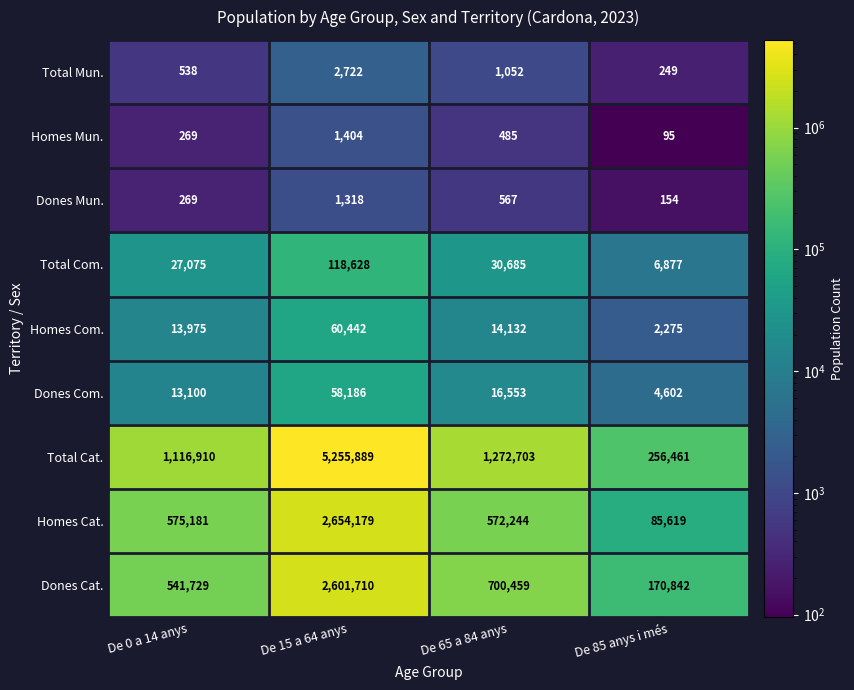

Which label corresponds to the largest value in the chart?

De 15 a 64 anys